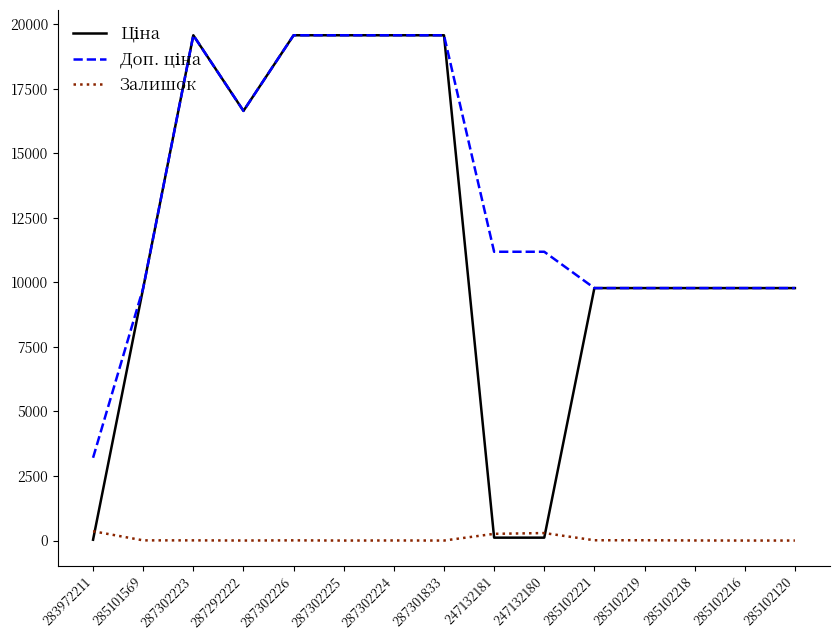

Is it true that Залишок equals 0.0 at 287302225?

True